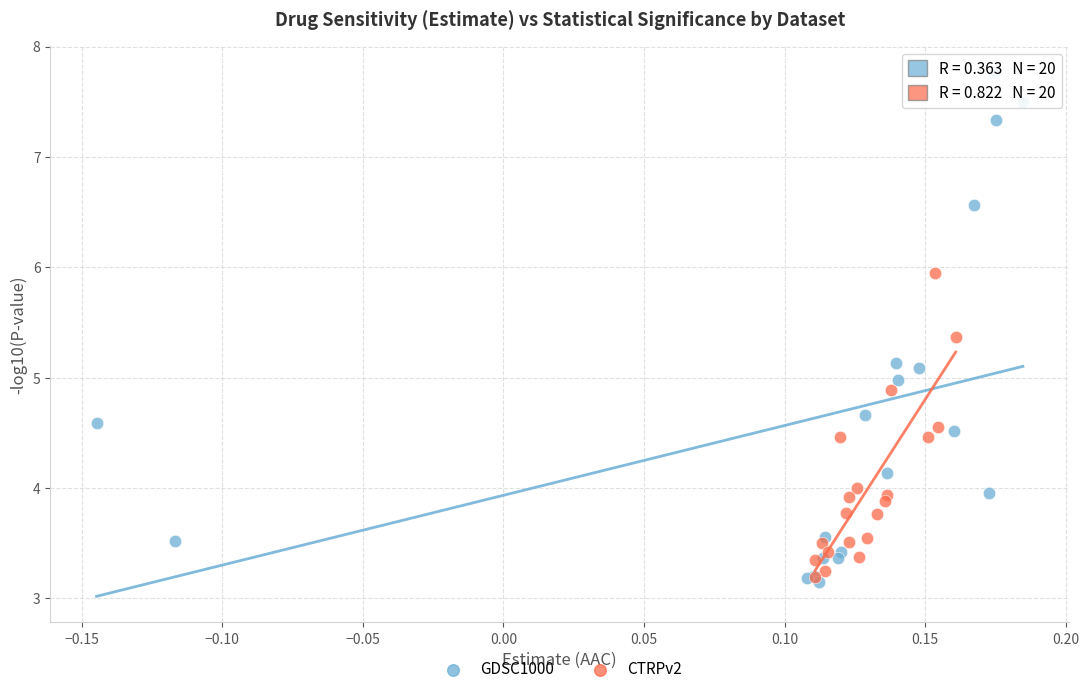

Which series has the widest spread of Y values?

GDSC1000